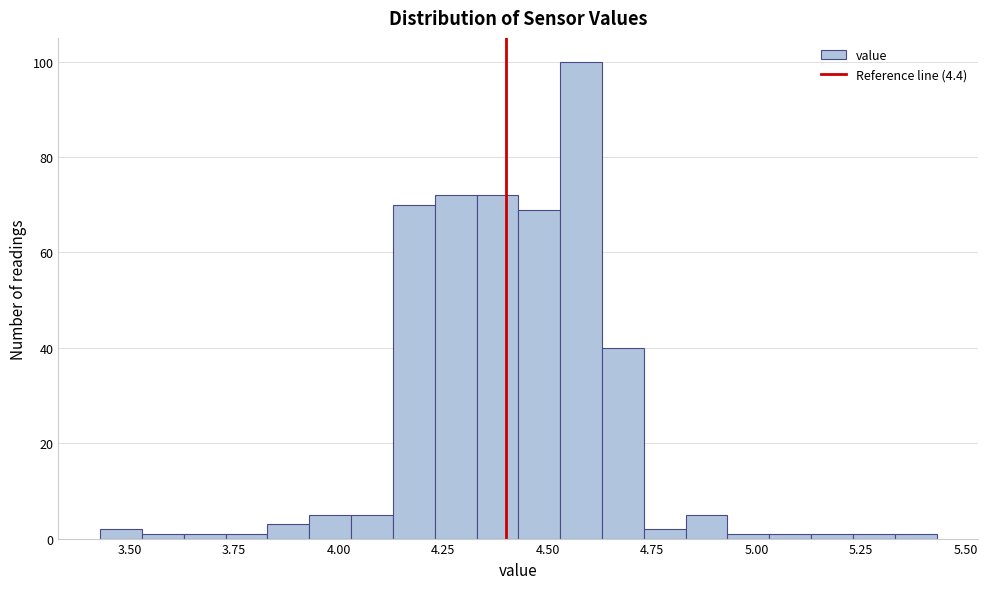

Read against the x-axis, roughly where is the centre of the tallest bar?

4.60